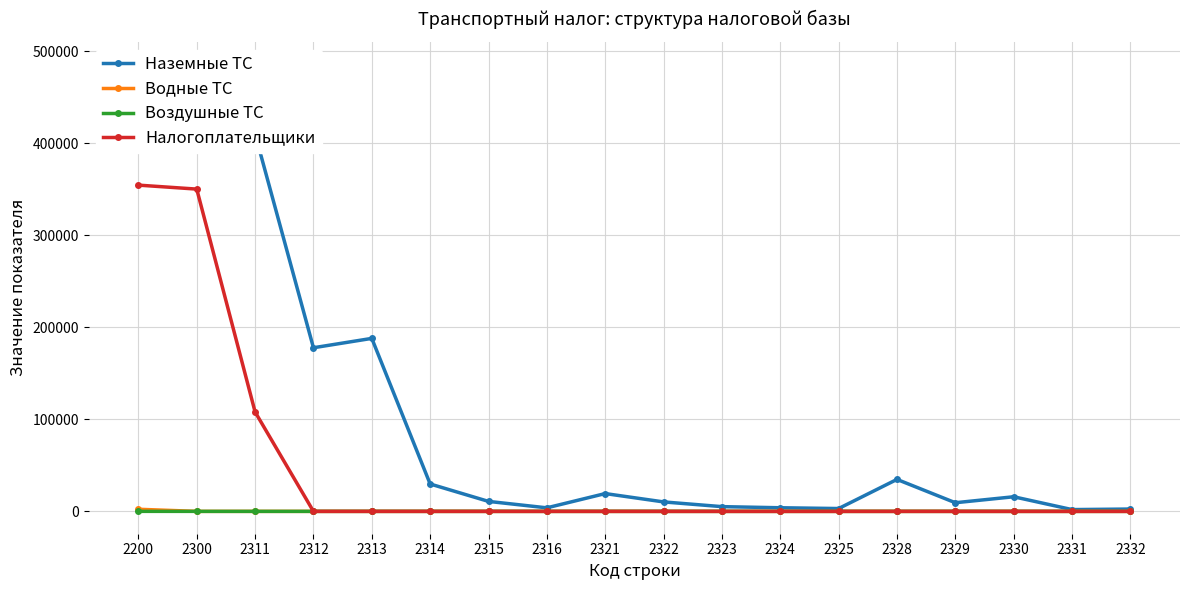

How many distinct data groups are displayed?

4